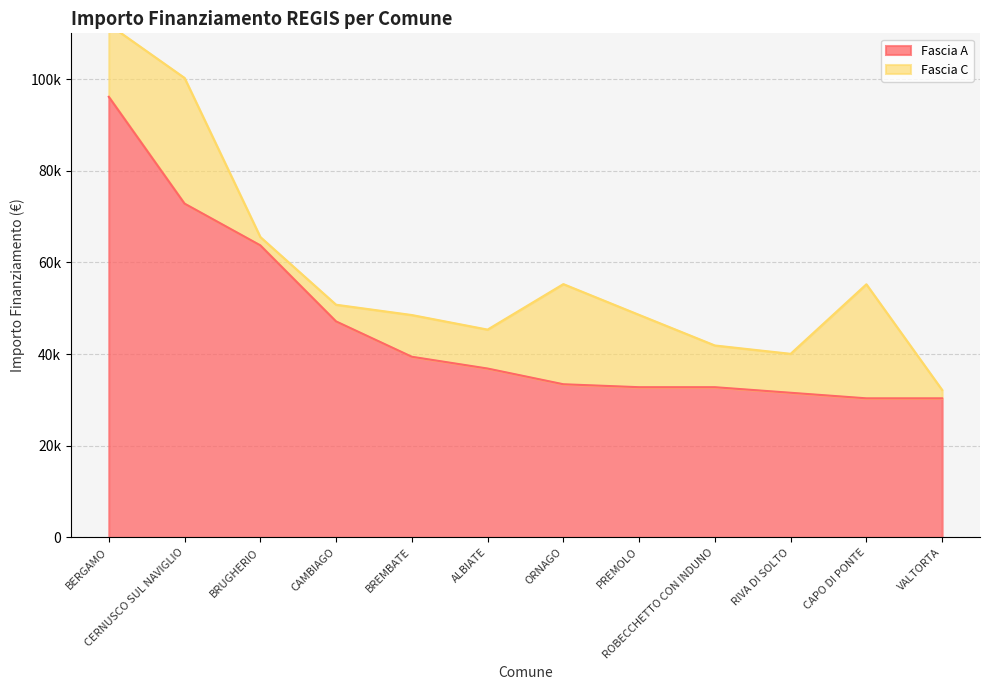

At which label is the value closest to 63247?

BRUGHERIO